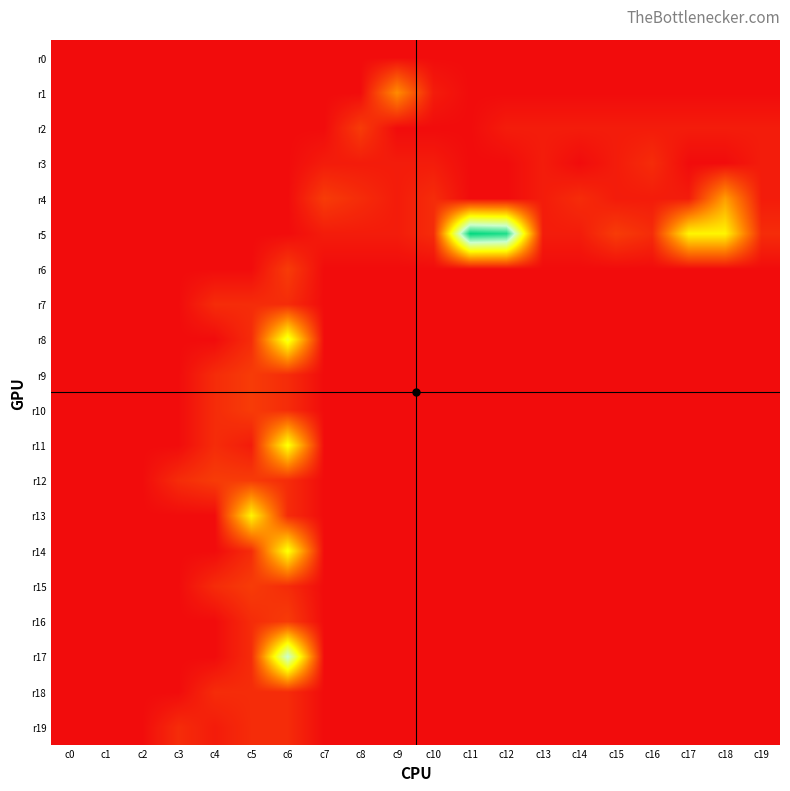

Reading left to right, transcribe all the data shown in this chart.

r0: c0=0	c1=0	c2=0	c3=0	c4=0	c5=0	c6=0	c7=0	c8=0	c9=0	c10=0	c11=0	c12=0	c13=0	c14=0	c15=0	c16=0	c17=0	c18=0	c19=0
r1: c0=0	c1=0	c2=0	c3=0	c4=0	c5=0	c6=0	c7=0	c8=0	c9=8	c10=1	c11=0	c12=0	c13=0	c14=0	c15=0	c16=0	c17=0	c18=0	c19=0
r2: c0=0	c1=0	c2=0	c3=0	c4=0	c5=0	c6=0	c7=0	c8=3	c9=0	c10=0	c11=0	c12=1	c13=1	c14=1	c15=1	c16=1	c17=1	c18=1	c19=1
r3: c0=0	c1=0	c2=0	c3=0	c4=0	c5=0	c6=0	c7=1	c8=1	c9=1	c10=1	c11=0	c12=0	c13=1	c14=0	c15=1	c16=2	c17=0	c18=0	c19=1
r4: c0=0	c1=0	c2=0	c3=0	c4=0	c5=0	c6=0	c7=3	c8=2	c9=1	c10=2	c11=0	c12=0	c13=1	c14=2	c15=1	c16=1	c17=1	c18=9	c19=1
r5: c0=0	c1=0	c2=0	c3=0	c4=0	c5=0	c6=0	c7=1	c8=1	c9=1	c10=2	c11=29	c12=28	c13=1	c14=1	c15=3	c16=2	c17=14	c18=14	c19=2
r6: c0=0	c1=0	c2=0	c3=0	c4=0	c5=0	c6=3	c7=0	c8=0	c9=0	c10=0	c11=0	c12=0	c13=0	c14=0	c15=0	c16=0	c17=0	c18=0	c19=0
r7: c0=0	c1=0	c2=0	c3=0	c4=2	c5=2	c6=2	c7=0	c8=0	c9=0	c10=0	c11=0	c12=0	c13=0	c14=0	c15=0	c16=0	c17=0	c18=0	c19=0
r8: c0=0	c1=0	c2=0	c3=0	c4=0	c5=2	c6=16	c7=0	c8=0	c9=0	c10=0	c11=0	c12=0	c13=0	c14=0	c15=0	c16=0	c17=0	c18=0	c19=0
r9: c0=0	c1=0	c2=0	c3=0	c4=2	c5=3	c6=2	c7=0	c8=0	c9=0	c10=0	c11=0	c12=0	c13=0	c14=0	c15=0	c16=0	c17=0	c18=0	c19=0
r10: c0=0	c1=0	c2=0	c3=0	c4=2	c5=3	c6=2	c7=0	c8=0	c9=0	c10=0	c11=0	c12=0	c13=0	c14=0	c15=0	c16=0	c17=0	c18=0	c19=0
r11: c0=0	c1=0	c2=0	c3=0	c4=2	c5=1	c6=15	c7=0	c8=0	c9=0	c10=0	c11=0	c12=0	c13=0	c14=0	c15=0	c16=0	c17=0	c18=0	c19=0
r12: c0=0	c1=0	c2=0	c3=2	c4=3	c5=3	c6=2	c7=0	c8=0	c9=0	c10=0	c11=0	c12=0	c13=0	c14=0	c15=0	c16=0	c17=0	c18=0	c19=0
r13: c0=0	c1=0	c2=0	c3=0	c4=0	c5=14	c6=2	c7=0	c8=0	c9=0	c10=0	c11=0	c12=0	c13=0	c14=0	c15=0	c16=0	c17=0	c18=0	c19=0
r14: c0=0	c1=0	c2=0	c3=0	c4=0	c5=2	c6=15	c7=0	c8=0	c9=0	c10=0	c11=0	c12=0	c13=0	c14=0	c15=0	c16=0	c17=0	c18=0	c19=0
r15: c0=0	c1=0	c2=0	c3=0	c4=2	c5=3	c6=2	c7=0	c8=0	c9=0	c10=0	c11=0	c12=0	c13=0	c14=0	c15=0	c16=0	c17=0	c18=0	c19=0
r16: c0=0	c1=0	c2=0	c3=0	c4=0	c5=2	c6=3	c7=0	c8=0	c9=0	c10=0	c11=0	c12=0	c13=0	c14=0	c15=0	c16=0	c17=0	c18=0	c19=0
r17: c0=0	c1=0	c2=0	c3=0	c4=0	c5=2	c6=22	c7=0	c8=0	c9=0	c10=0	c11=0	c12=0	c13=0	c14=0	c15=0	c16=0	c17=0	c18=0	c19=0
r18: c0=0	c1=0	c2=0	c3=0	c4=2	c5=2	c6=2	c7=0	c8=0	c9=0	c10=0	c11=0	c12=0	c13=0	c14=0	c15=0	c16=0	c17=0	c18=0	c19=0
r19: c0=0	c1=0	c2=0	c3=2	c4=1	c5=2	c6=2	c7=0	c8=0	c9=0	c10=0	c11=0	c12=0	c13=0	c14=0	c15=0	c16=0	c17=0	c18=0	c19=0